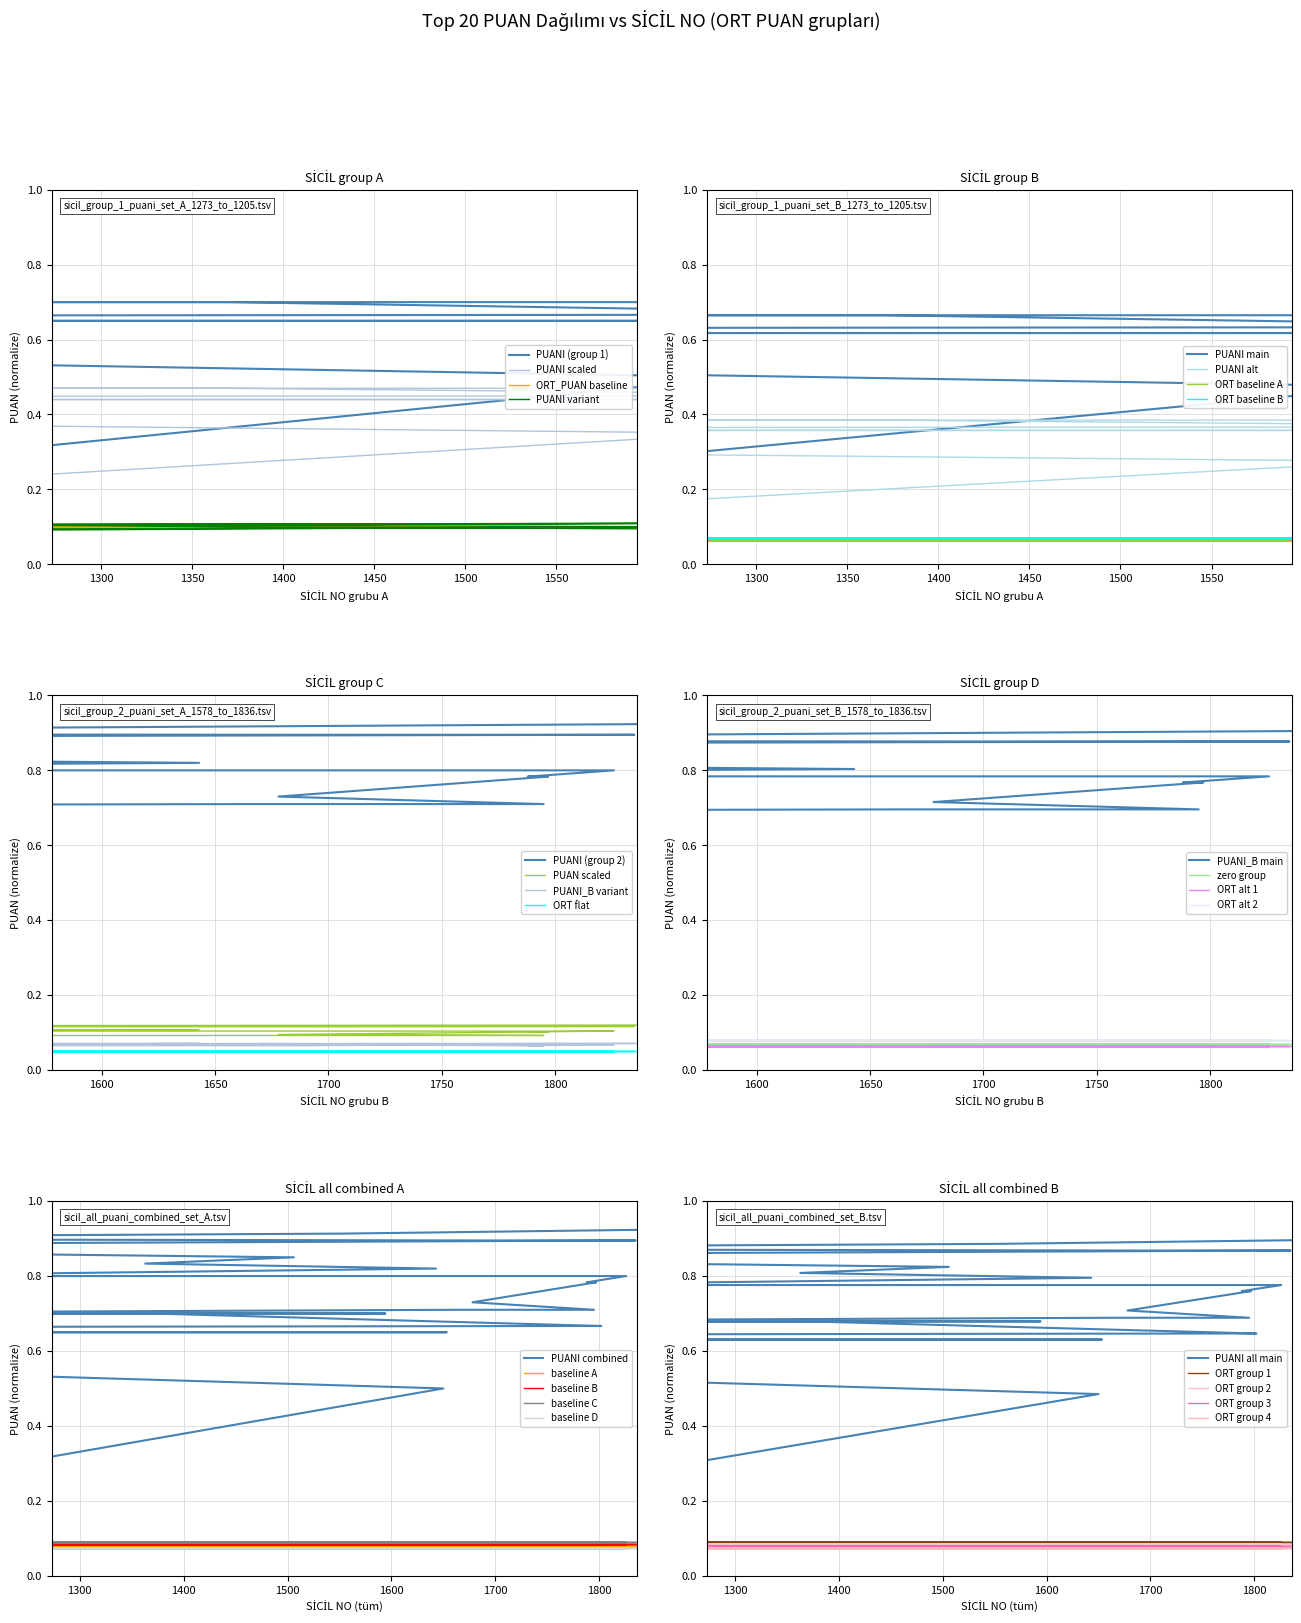

The value of PUANI_vals_B at 1594 is 0.9. True or false?

True